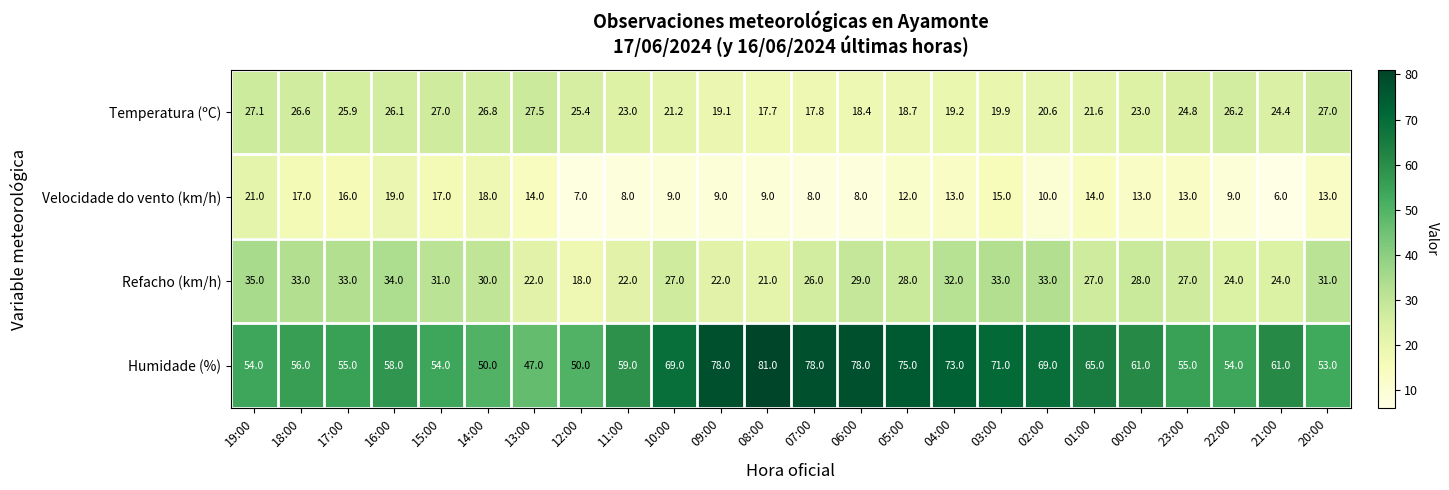

How many values in the Humidade (%) series are below 61?

12